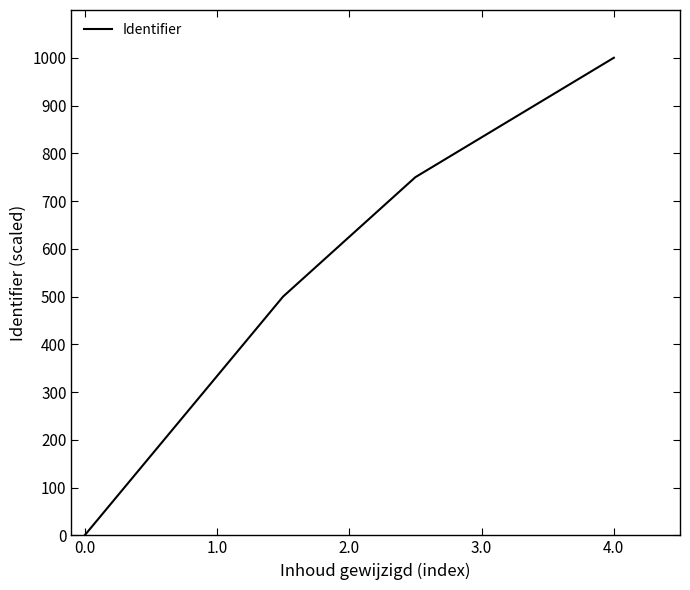

True or false: the data has more than 0 interior local peaks.

False